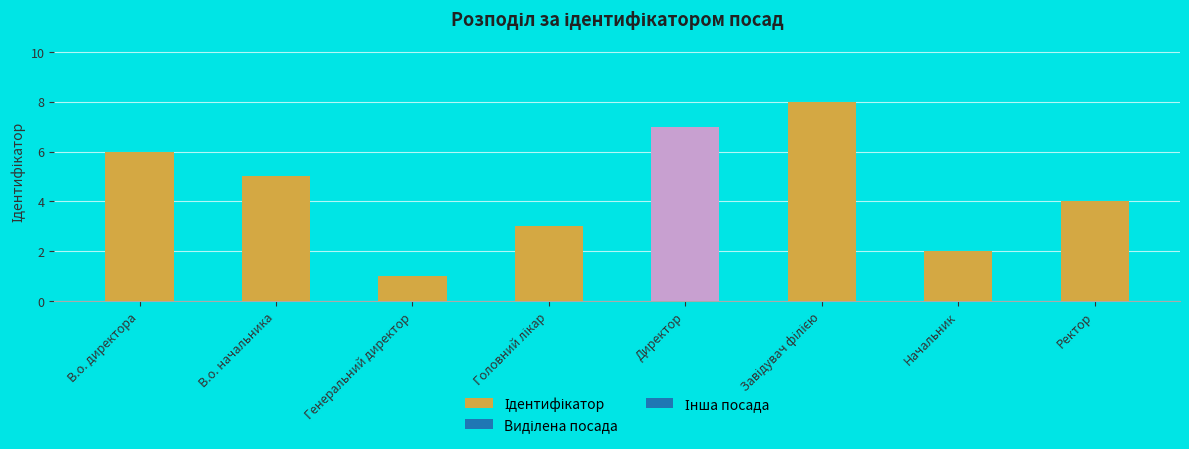

What is the maximum value shown in the chart?

8